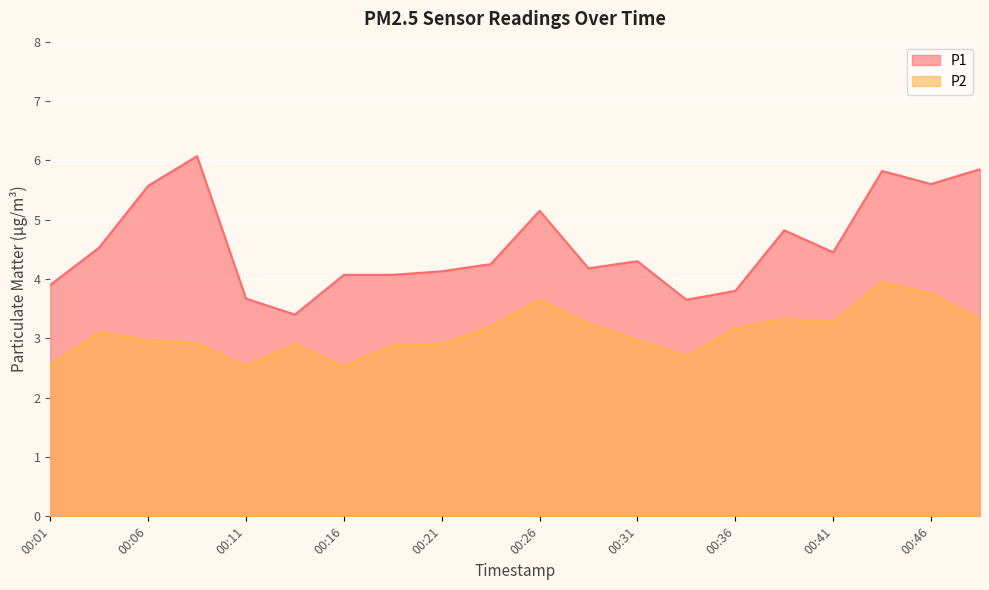

Where is the first local minimum for P2?

00:11